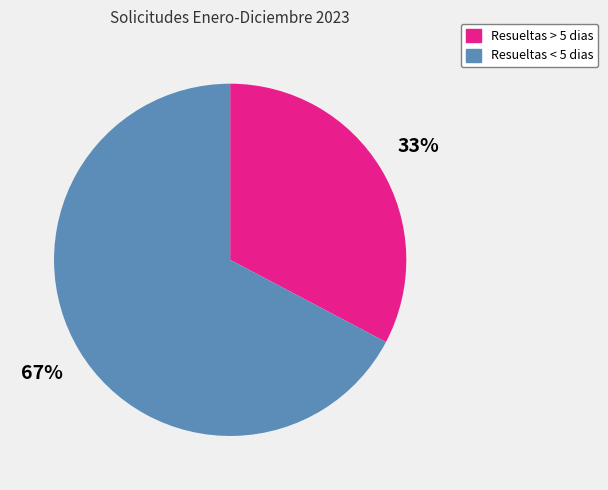

Combined, do Resueltas > 5 dias and Resueltas < 5 dias account for over 50%?

Yes